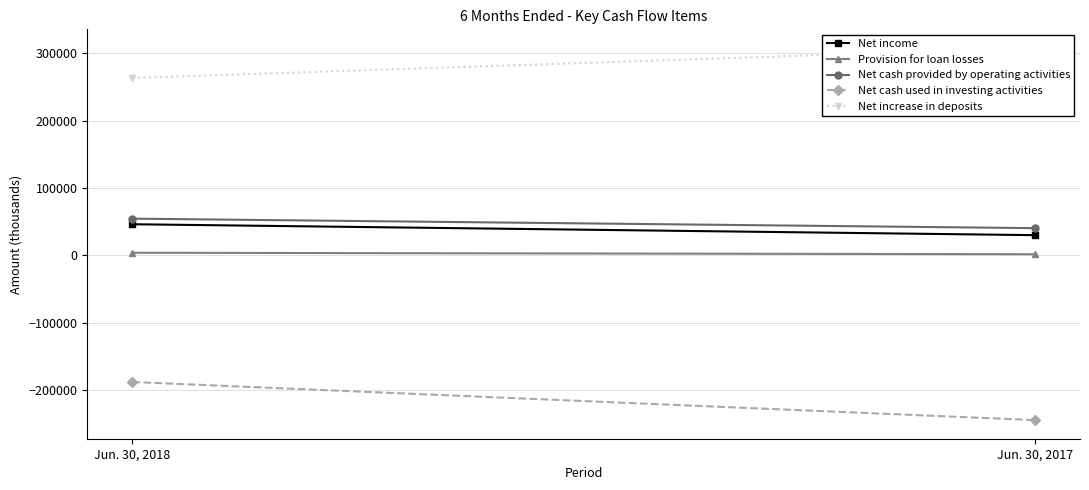

What is the highest value of the Net income series?

46064